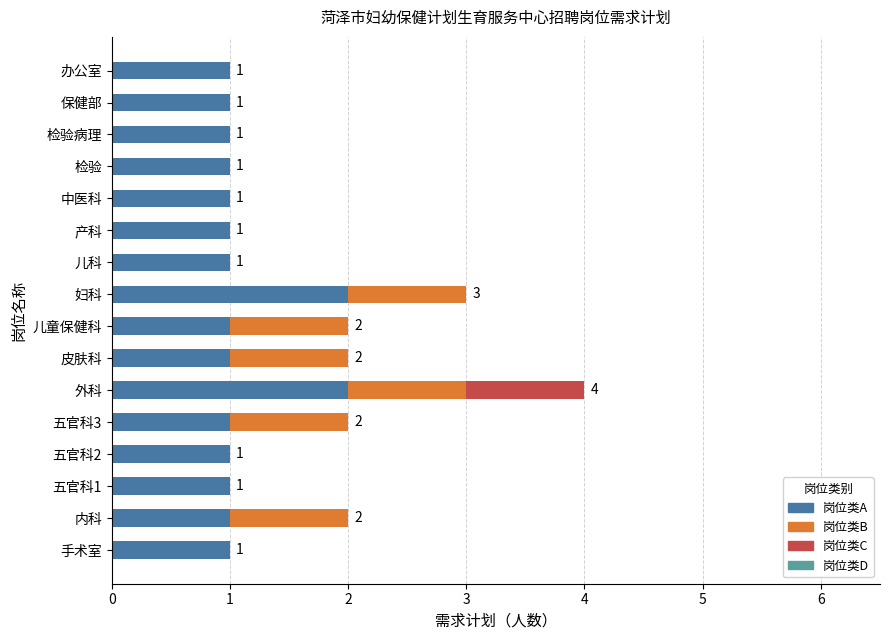

At which category is the sum across all series the highest?

外科